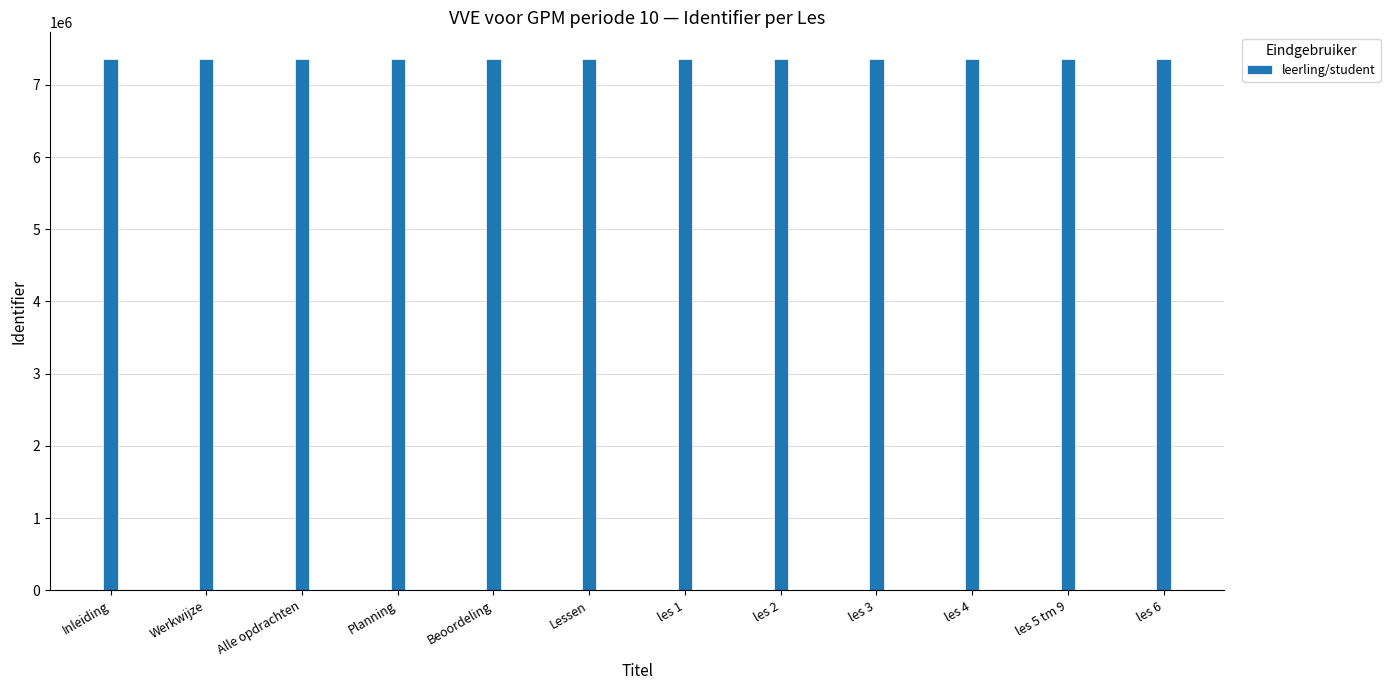

What is the maximum value shown in the chart?

7358824